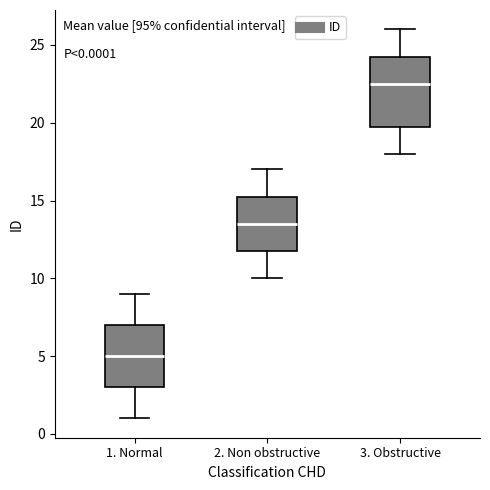

Which box is the tallest, from its lower edge to its upper edge?

3. Obstructive